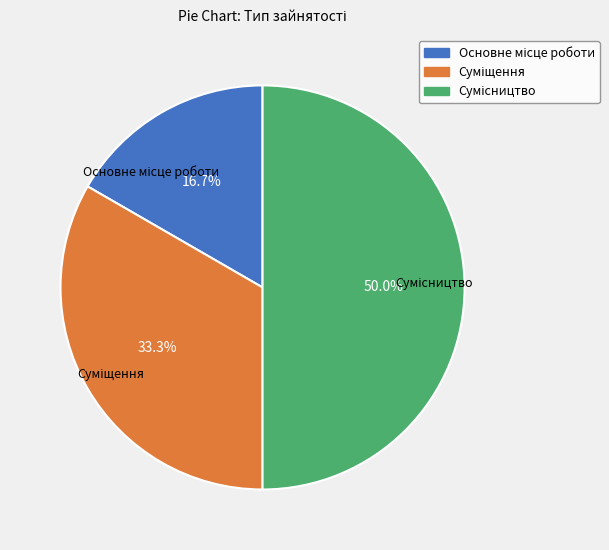

The Сумісництво slice represents 64% of the pie. True or false?

False